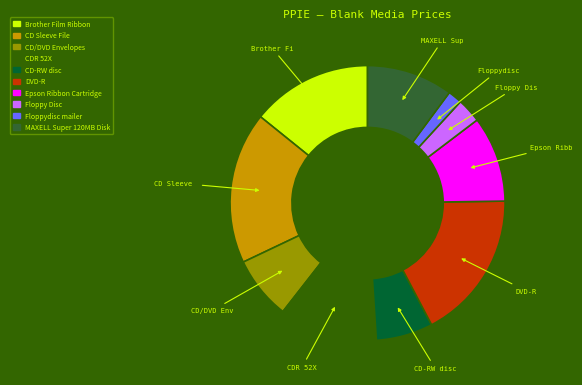

Is the sum of CD Sleeve File and Brother Film Ribbon greater than half?

No